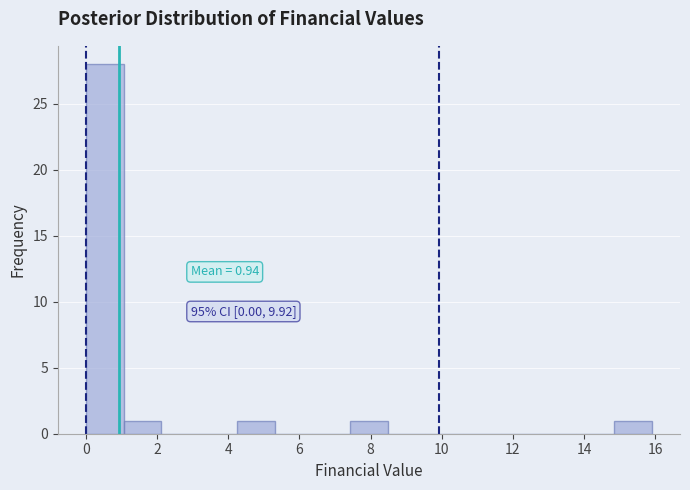

Which range on the x-axis has the tallest bar?

0.0 to 1.0